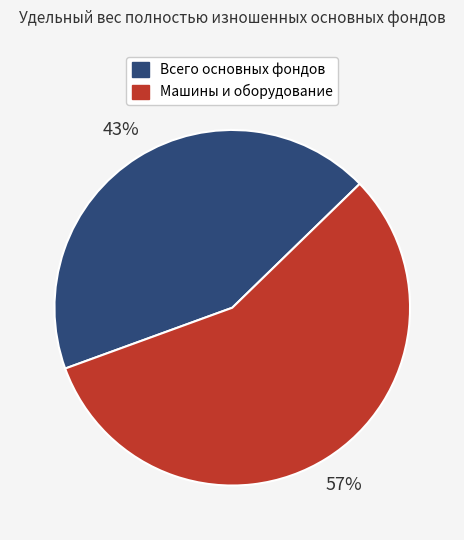

Is there any slice that represents more than half of the pie?

Yes